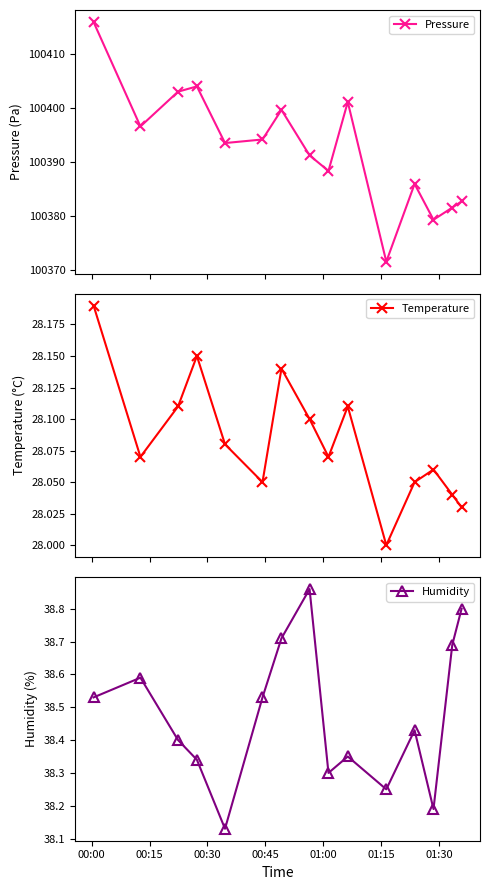

True or false: Pressure has more than 0 points higher than both neighbors.

True